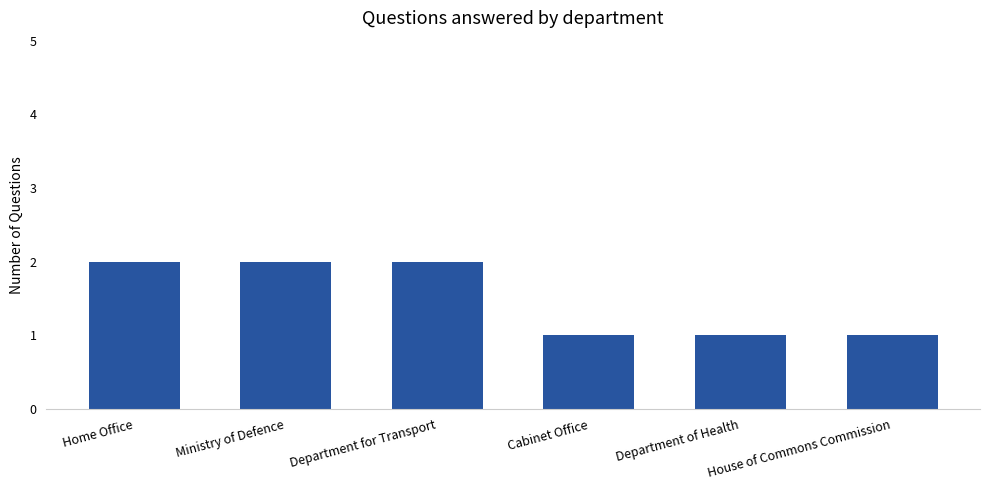

Reading right to left, extract all data points from this chart.

1	1	1	2	2	2